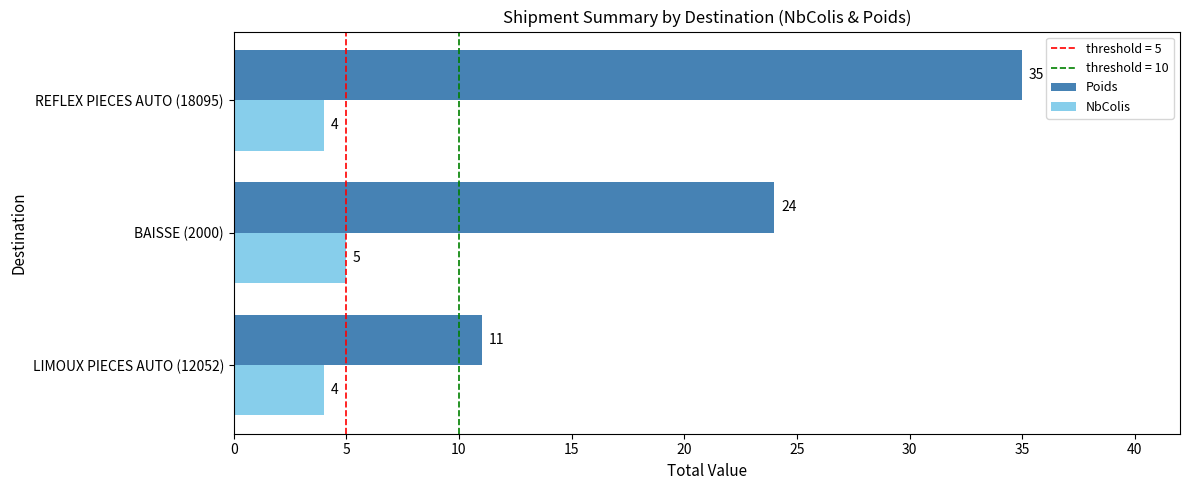

Rank the series by their average value, from lowest to highest.

NbColis, Poids